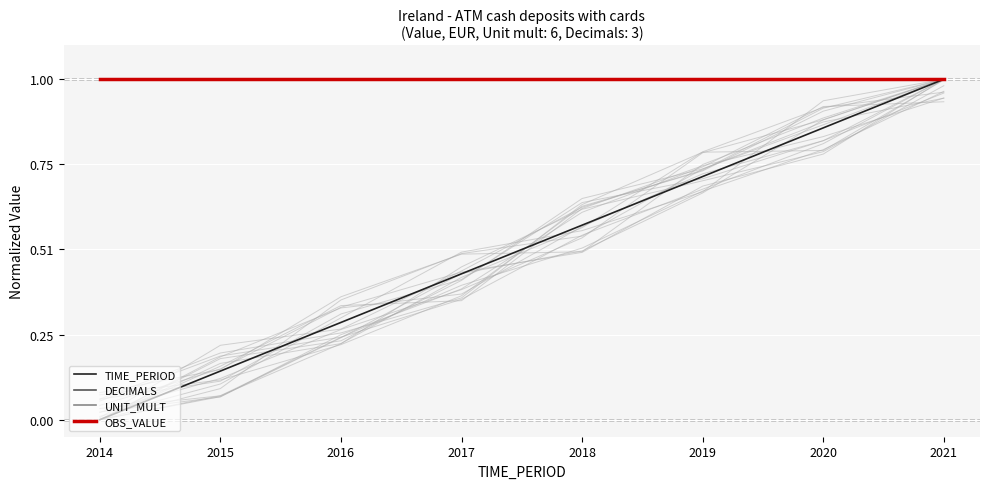

How many data points does each series have?

8